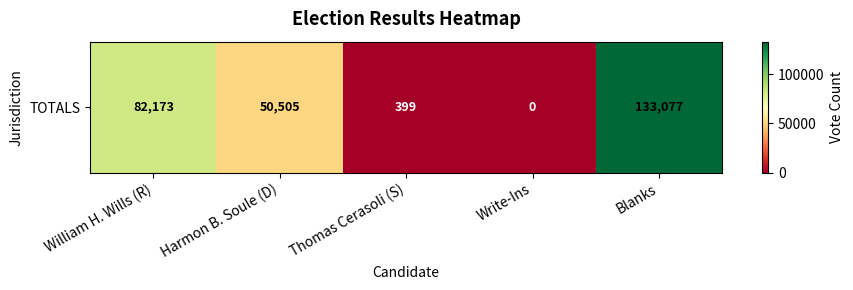

At which category does the chart reach its peak across all series?

Blanks